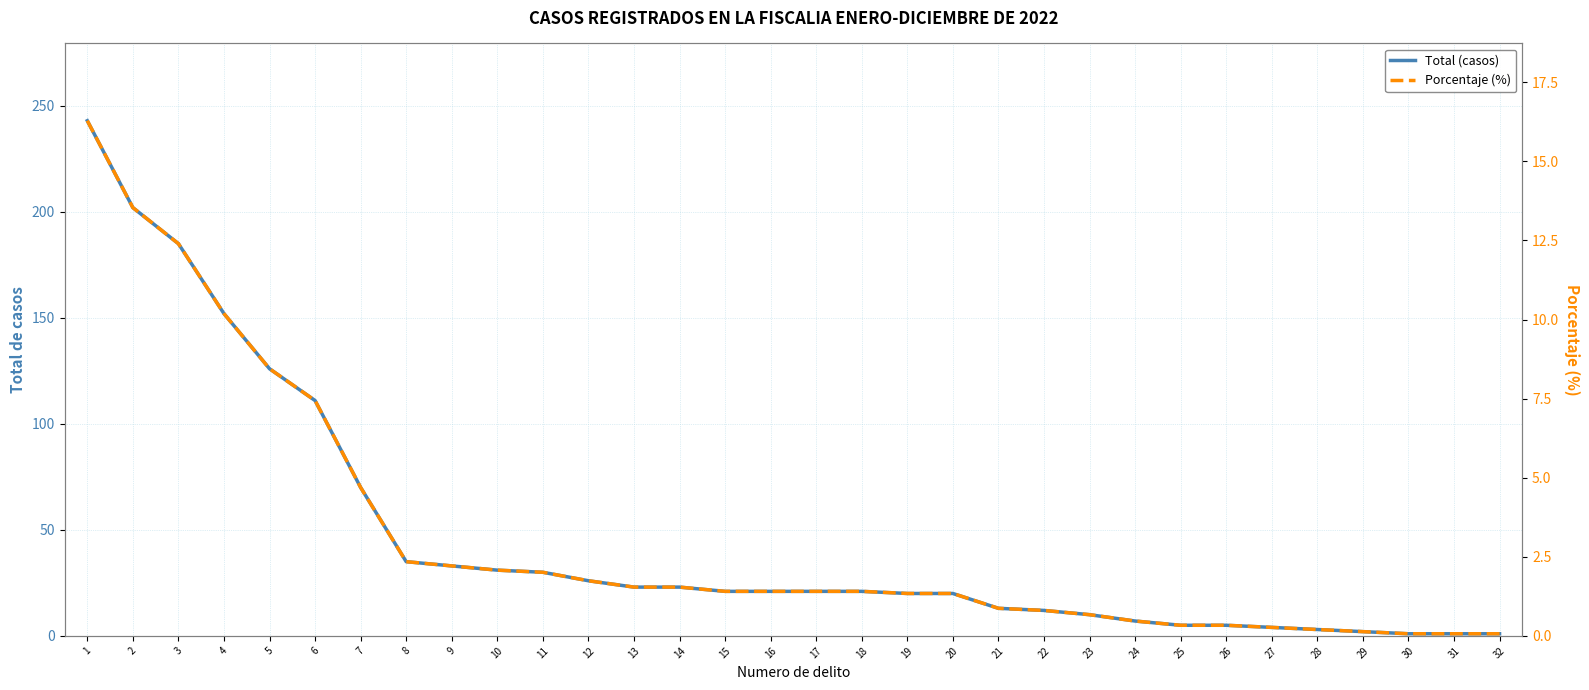

Which series changed the most between 16 and 18?

Total (casos)